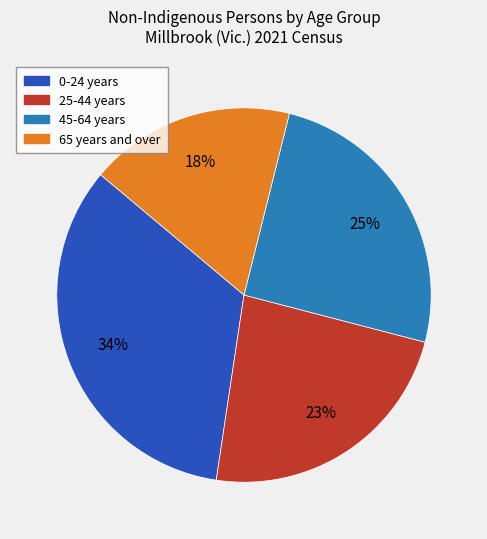

To the nearest percent, what is the difference between the largest and smallest slice percentages?

16%